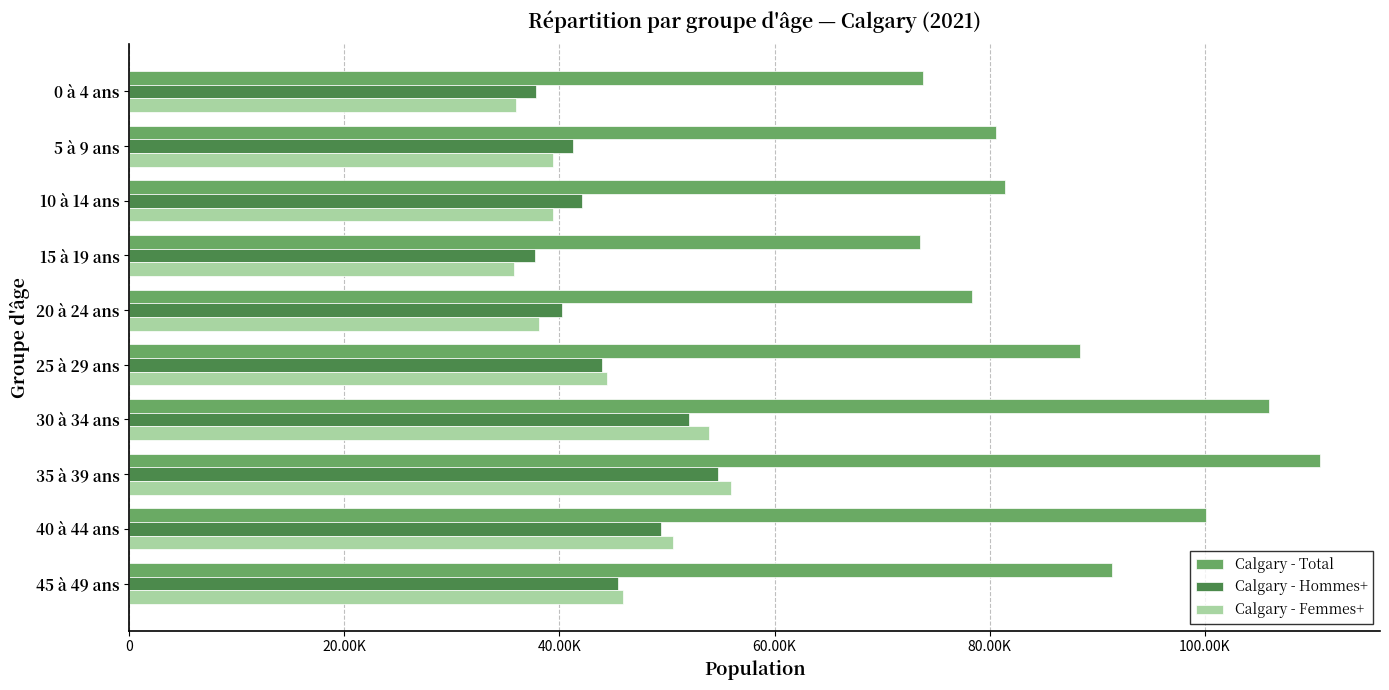

What is the difference between the maximum and second lowest values in the Calgary - Femmes+ series?

20005